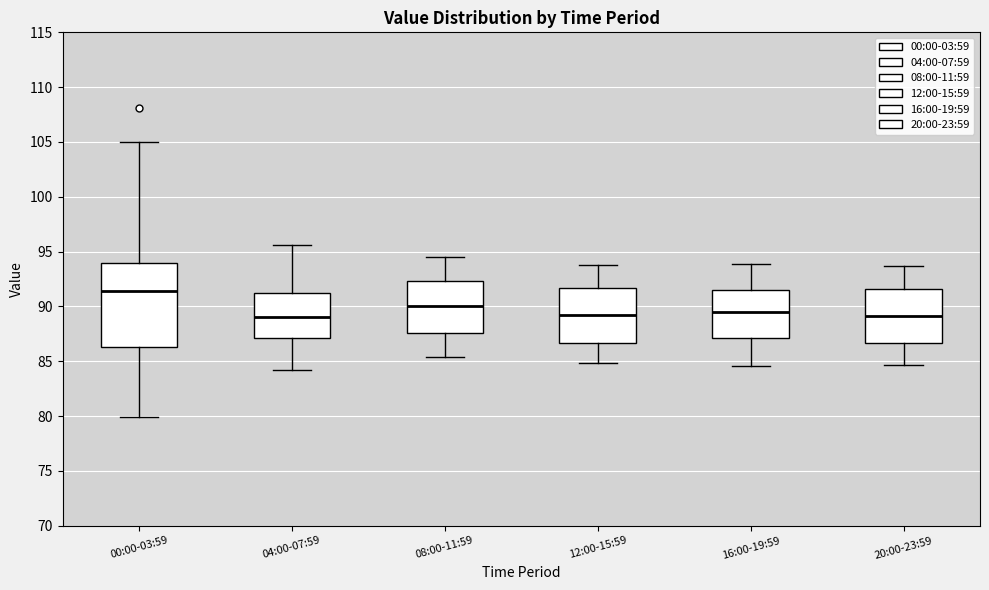

Where does the lower whisker of the box for 16:00-19:59 end on the y-axis? The values are not printed on the chart, so give them approximately, as read against the axis.

84.5